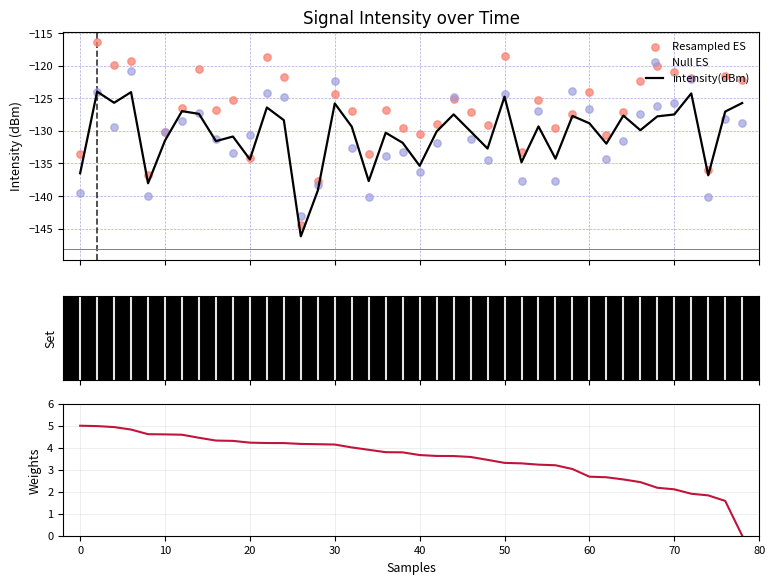

Which series contains the highest Y value?

Weights